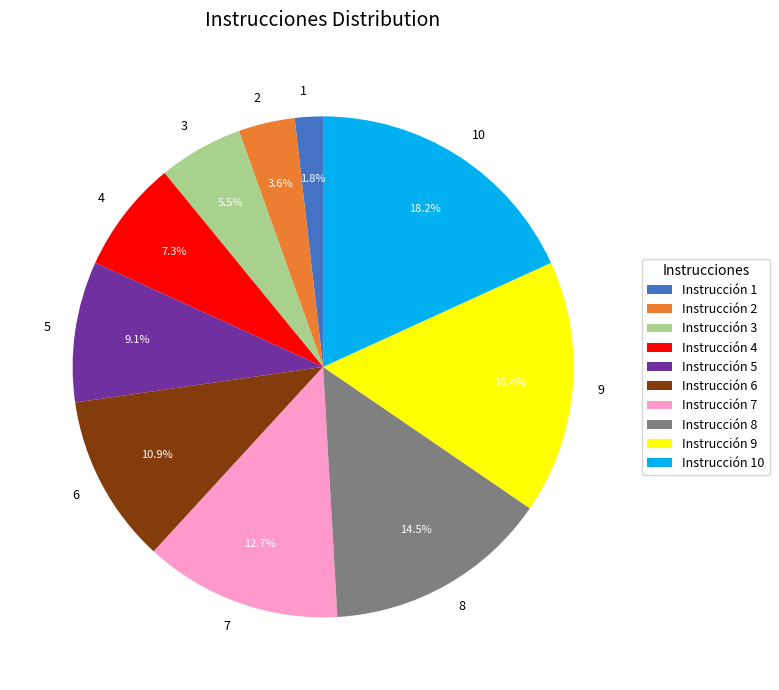

How many slices are in this pie chart?

10